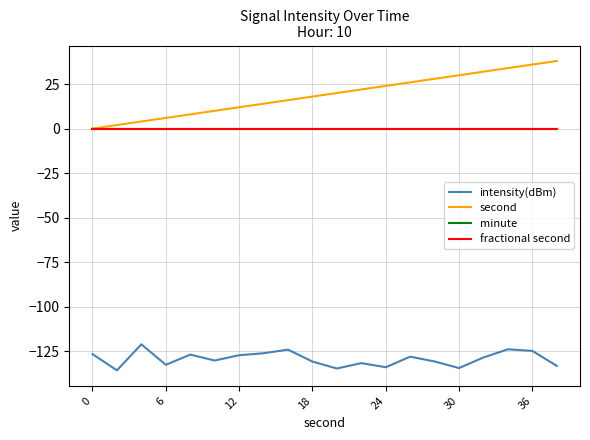

Is this an area chart (filled region under the line)?

No